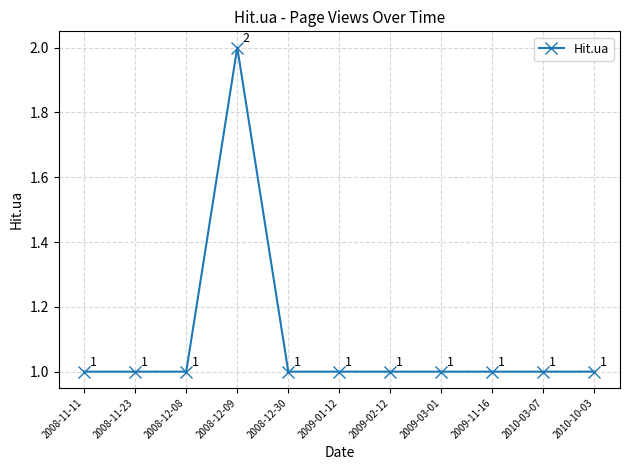

What is the greatest value displayed?

2